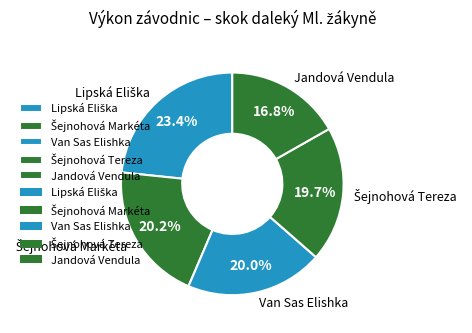

Which slice is the smallest?

Jandová Vendula